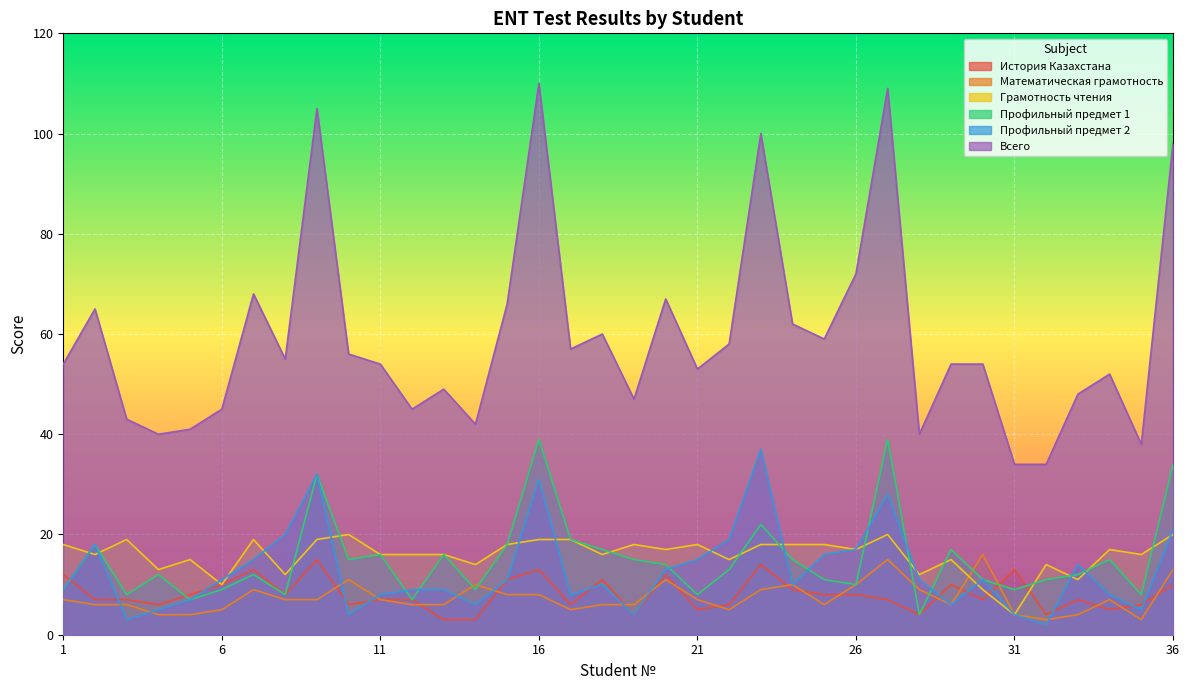

How many categories are shown in the chart?

36